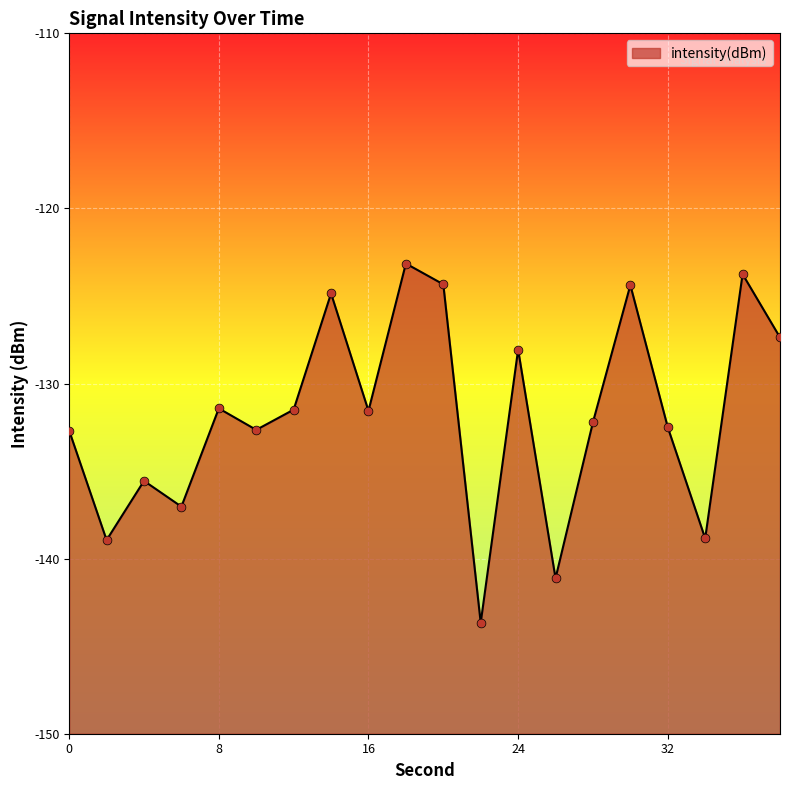

What is the change in value from 0 to 32?

+0.2